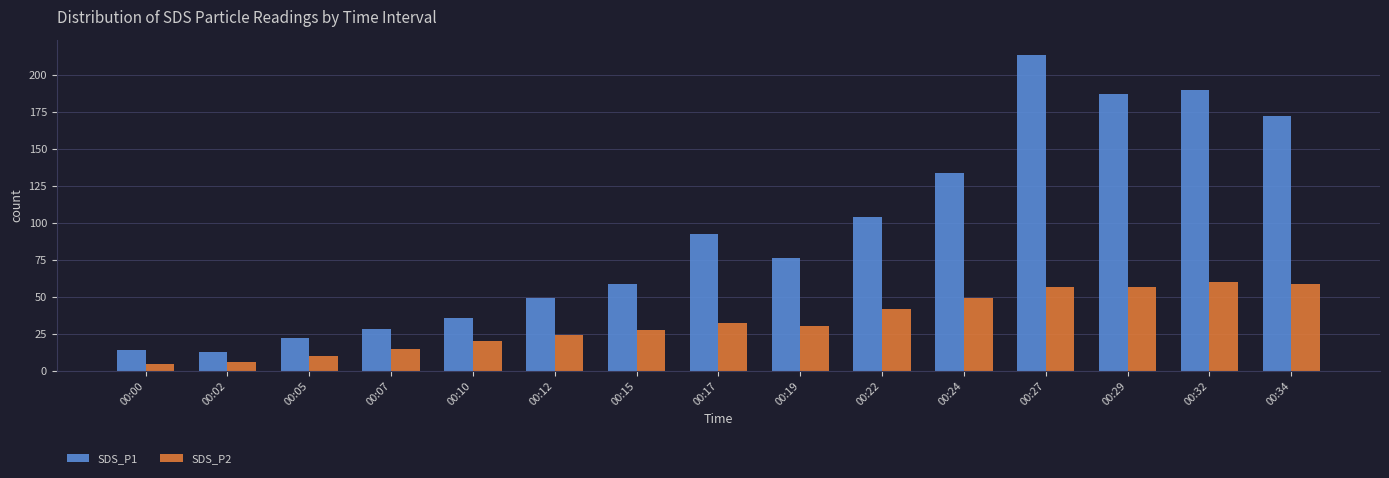

The SDS_P2 series shows 15.2 at 00:12. True or false?

False